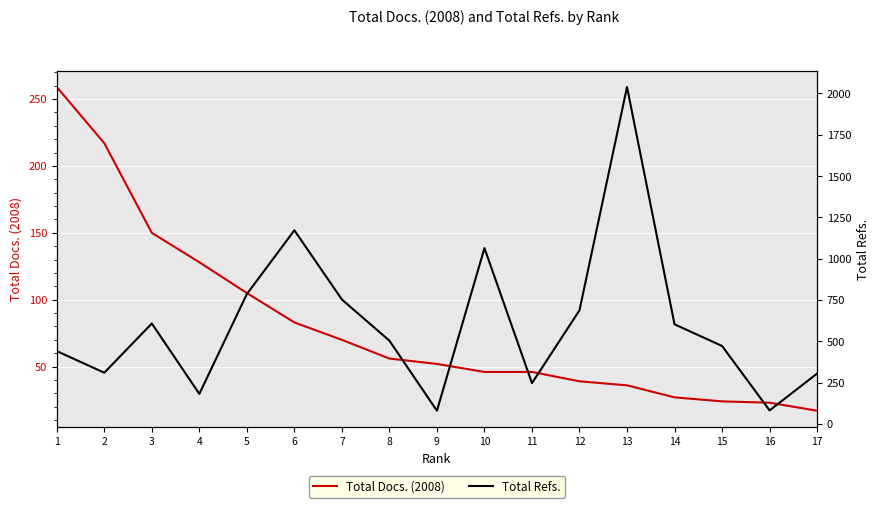

Rank the series by their maximum value, from lowest to highest.

Total Docs. (2008), Total Refs.